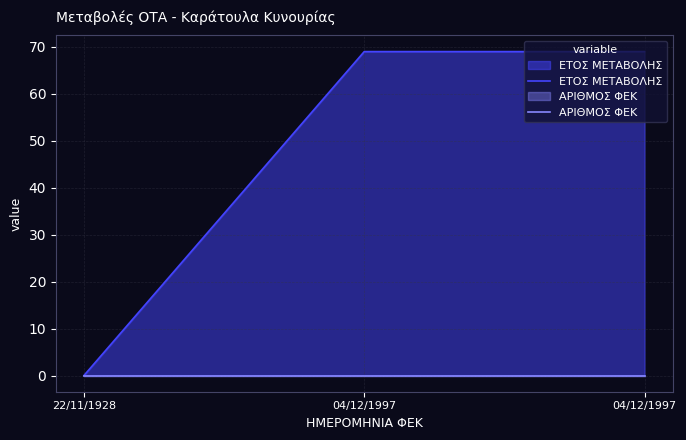

At which category is the sum across all series the highest?

04/12/1997